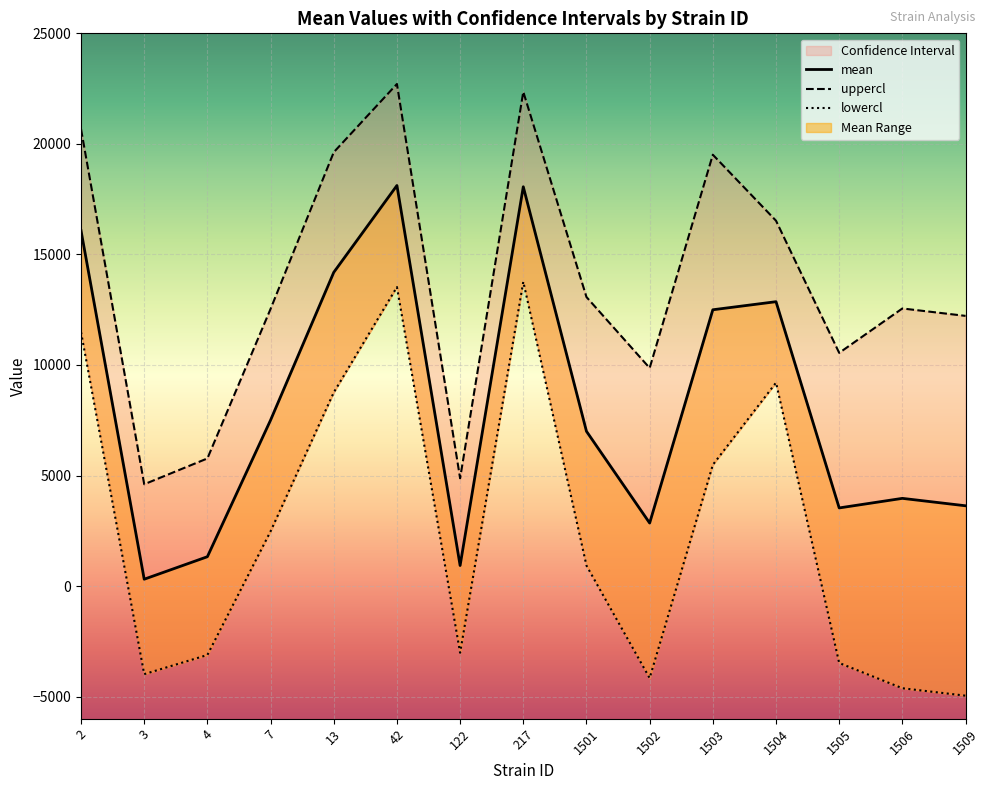

What is the total value across all series at 1503?

37491.5